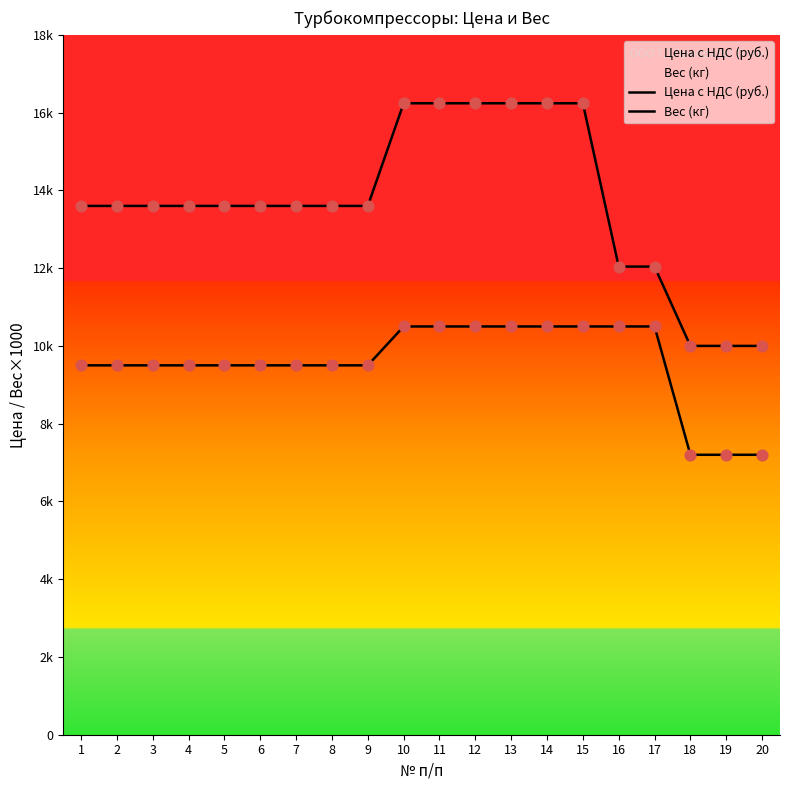

At which category is the sum across all series the highest?

10